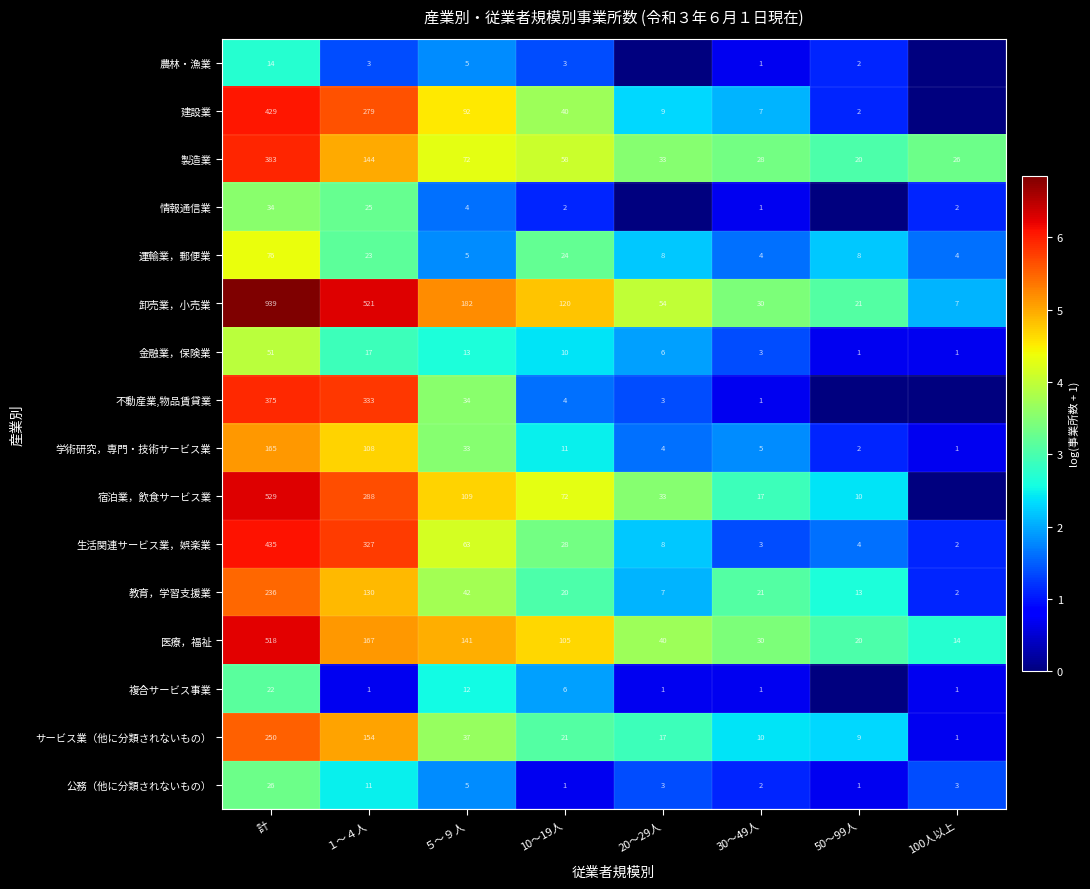

Between 100人以上 and ５～９人, which is larger?

５～９人